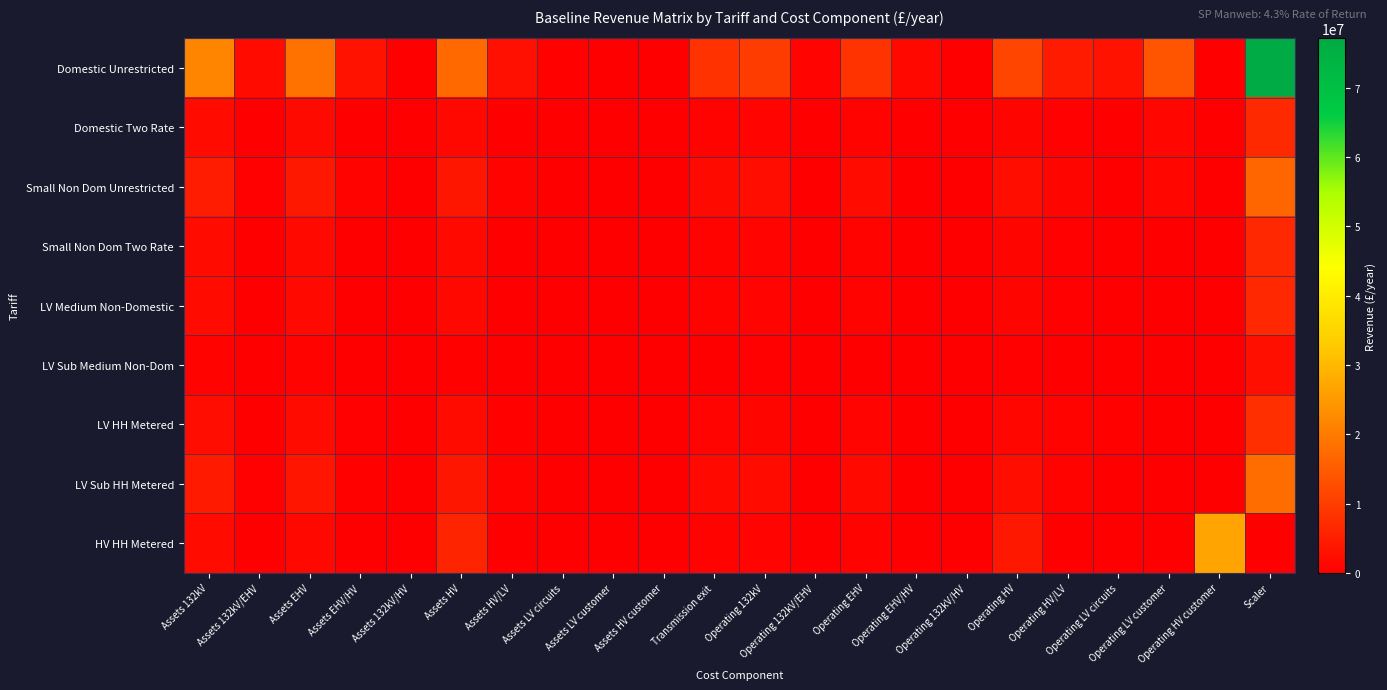

Reading left to right, extract all data points from this chart.

Domestic Unrestricted: Assets 132kV=21682481.9	Assets 132kV/EHV=1817903.2	Assets EHV=18558437.3	Assets EHV/HV=3082361.9	Assets 132kV/HV=0.0	Assets HV=17042226.3	Assets HV/LV=2859857.7	Assets LV circuits=478282.0	Assets LV customer=0.0	Assets HV customer=0.0	Transmission exit=8186646.5	Operating 132kV=9808574.5	Operating 132kV/EHV=822370.8	Operating EHV=8395340.3	Operating EHV/HV=1394378.0	Operating 132kV/HV=0.0	Operating HV=11444313.5	Operating HV/LV=4476130.0	Operating LV circuits=3133350.7	Operating LV customer=13792873.5	Operating HV customer=0.0	Scaler=77145910.4
Domestic Two Rate: Assets 132kV=1928452.8	Assets 132kV/EHV=161685.4	Assets EHV=1660934.3	Assets EHV/HV=275863.8	Assets 132kV/HV=0.0	Assets HV=1447971.1	Assets HV/LV=242984.2	Assets LV circuits=36809.7	Assets LV customer=0.0	Assets HV customer=0.0	Transmission exit=728125.2	Operating 132kV=872380.4	Operating 132kV/EHV=73142.1	Operating EHV=751362.2	Operating EHV/HV=124793.4	Operating 132kV/HV=0.0	Operating HV=972351.6	Operating HV/LV=380308.7	Operating LV circuits=241149.8	Operating LV customer=1061530.7	Operating HV customer=0.0	Scaler=6861403.2
Small Non Dom Unrestricted: Assets 132kV=4683520.6	Assets 132kV/EHV=392675.9	Assets EHV=4008711.9	Assets EHV/HV=665805.0	Assets 132kV/HV=0.0	Assets HV=3681203.0	Assets HV/LV=617743.1	Assets LV circuits=29432.8	Assets LV customer=0.0	Assets HV customer=0.0	Transmission exit=1768355.1	Operating 132kV=2118699.4	Operating 132kV/EHV=177636.0	Operating EHV=1813434.0	Operating EHV/HV=301192.4	Operating 132kV/HV=0.0	Operating HV=2472026.9	Operating HV/LV=966865.7	Operating LV circuits=192822.1	Operating LV customer=1143299.7	Operating HV customer=0.0	Scaler=16663888.5
Small Non Dom Two Rate: Assets 132kV=1877792.5	Assets 132kV/EHV=157437.9	Assets EHV=1612972.9	Assets EHV/HV=267897.9	Assets 132kV/HV=0.0	Assets HV=1506887.8	Assets HV/LV=252870.1	Assets LV circuits=6521.6	Assets LV customer=0.0	Assets HV customer=0.0	Transmission exit=708997.4	Operating 132kV=849463.1	Operating 132kV/EHV=71220.7	Operating EHV=729665.8	Operating EHV/HV=121189.8	Operating 132kV/HV=0.0	Operating HV=1011915.7	Operating HV/LV=395783.1	Operating LV circuits=42724.4	Operating LV customer=253325.7	Operating HV customer=0.0	Scaler=6681154.5
LV Medium Non-Domestic: Assets 132kV=1893281.9	Assets 132kV/EHV=158736.6	Assets EHV=1567700.7	Assets EHV/HV=260378.6	Assets 132kV/HV=0.0	Assets HV=1476448.9	Assets HV/LV=247763.0	Assets LV circuits=28555.8	Assets LV customer=0.0	Assets HV customer=0.0	Transmission exit=714845.7	Operating 132kV=856470.0	Operating 132kV/EHV=71808.2	Operating EHV=709185.8	Operating EHV/HV=117788.3	Operating 132kV/HV=0.0	Operating HV=991475.2	Operating HV/LV=387788.4	Operating LV circuits=187076.6	Operating LV customer=170685.3	Operating HV customer=0.0	Scaler=6736265.4
LV Sub Medium Non-Dom: Assets 132kV=753047.8	Assets 132kV/EHV=63137.1	Assets EHV=626267.7	Assets EHV/HV=104016.5	Assets 132kV/HV=0.0	Assets HV=591672.5	Assets HV/LV=71346.9	Assets LV circuits=0.0	Assets LV customer=0.0	Assets HV customer=0.0	Transmission exit=284328.0	Operating 132kV=340658.7	Operating 132kV/EHV=28561.5	Operating EHV=283306.7	Operating EHV/HV=47054.3	Operating 132kV/HV=0.0	Operating HV=397324.0	Operating HV/LV=111669.3	Operating LV circuits=0.0	Operating LV customer=0.0	Operating HV customer=0.0	Scaler=2679331.5
LV HH Metered: Assets 132kV=2169910.5	Assets 132kV/EHV=182584.2	Assets EHV=1831850.7	Assets EHV/HV=304047.8	Assets 132kV/HV=0.0	Assets HV=1927343.1	Assets HV/LV=462705.8	Assets LV circuits=79357.4	Assets LV customer=0.0	Assets HV customer=0.0	Transmission exit=819292.3	Operating 132kV=981609.4	Operating 132kV/EHV=82596.2	Operating EHV=828680.2	Operating EHV/HV=137543.1	Operating 132kV/HV=0.0	Operating HV=1294262.8	Operating HV/LV=724207.9	Operating LV circuits=519891.2	Operating LV customer=148034.1	Operating HV customer=0.0	Scaler=7720505.4
LV Sub HH Metered: Assets 132kV=4281901.4	Assets 132kV/EHV=359148.5	Assets EHV=3589319.3	Assets EHV/HV=596003.8	Assets 132kV/HV=0.0	Assets HV=3626870.8	Assets HV/LV=620516.8	Assets LV circuits=0.0	Assets LV customer=0.0	Assets HV customer=0.0	Transmission exit=1616804.6	Operating 132kV=1936680.9	Operating 132kV/EHV=162443.1	Operating EHV=1622699.7	Operating EHV/HV=269476.5	Operating 132kV/HV=0.0	Operating HV=2550133.4	Operating HV/LV=735339.5	Operating LV circuits=0.0	Operating LV customer=0.0	Operating HV customer=0.0	Scaler=17798080.0
HV HH Metered: Assets 132kV=1839741.5	Assets 132kV/EHV=154309.1	Assets EHV=1481748.1	Assets EHV/HV=246063.8	Assets 132kV/HV=0.0	Assets HV=6018427.8	Assets HV/LV=0.0	Assets LV circuits=0.0	Assets LV customer=0.0	Assets HV customer=0.0	Transmission exit=694626.6	Operating 132kV=832123.4	Operating 132kV/EHV=69769.2	Operating EHV=697203.5	Operating EHV/HV=115790.4	Operating 132kV/HV=0.0	Operating HV=4040977.9	Operating HV/LV=0.0	Operating LV circuits=0.0	Operating LV customer=0.0	Operating HV customer=26765948.0	Scaler=0.0